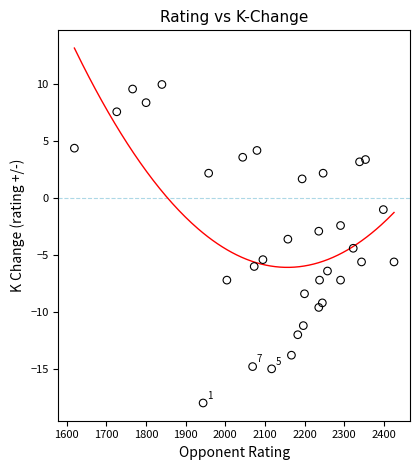

What is the range of X values (max minus min)?

807.0